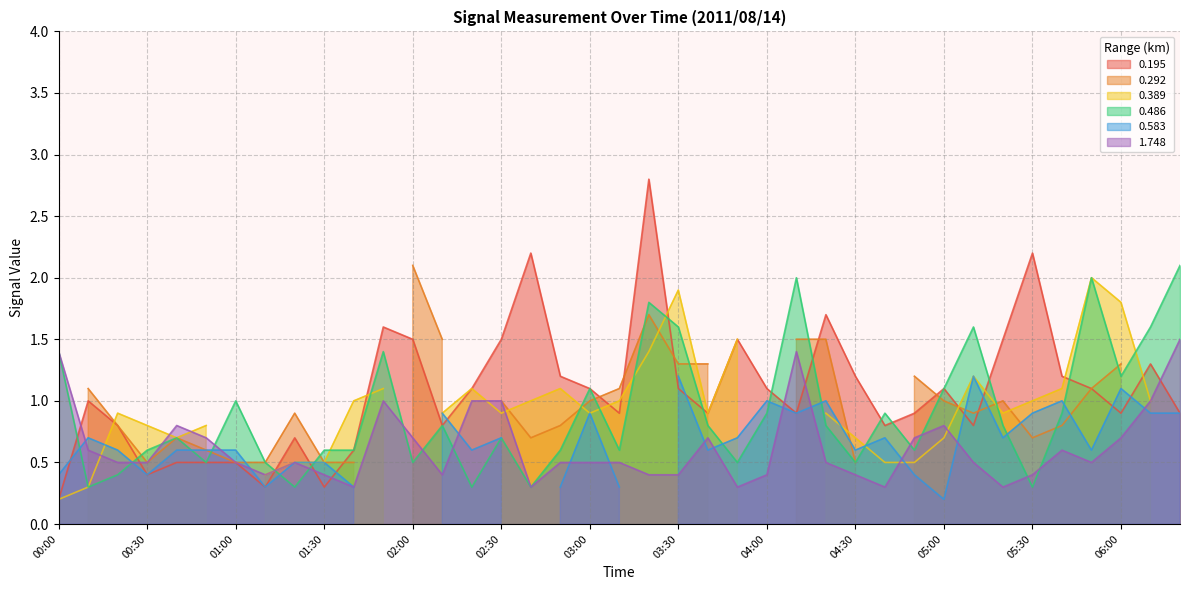

What is the lowest value of the 0.486 series?

0.3